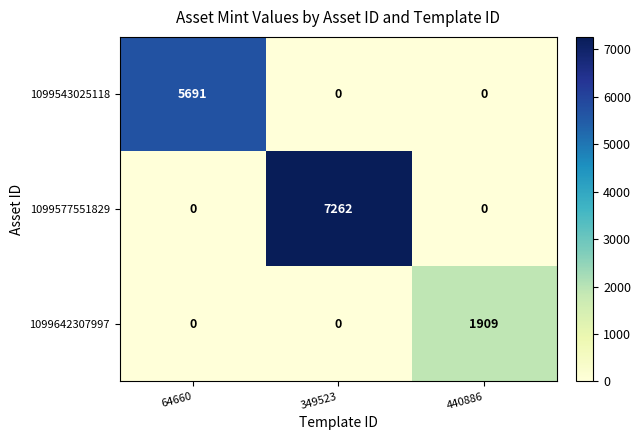

What is the greatest value displayed?

7262